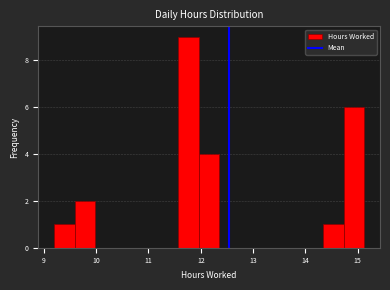

Read against the x-axis, roughly where is the centre of the tallest bar?

11.8